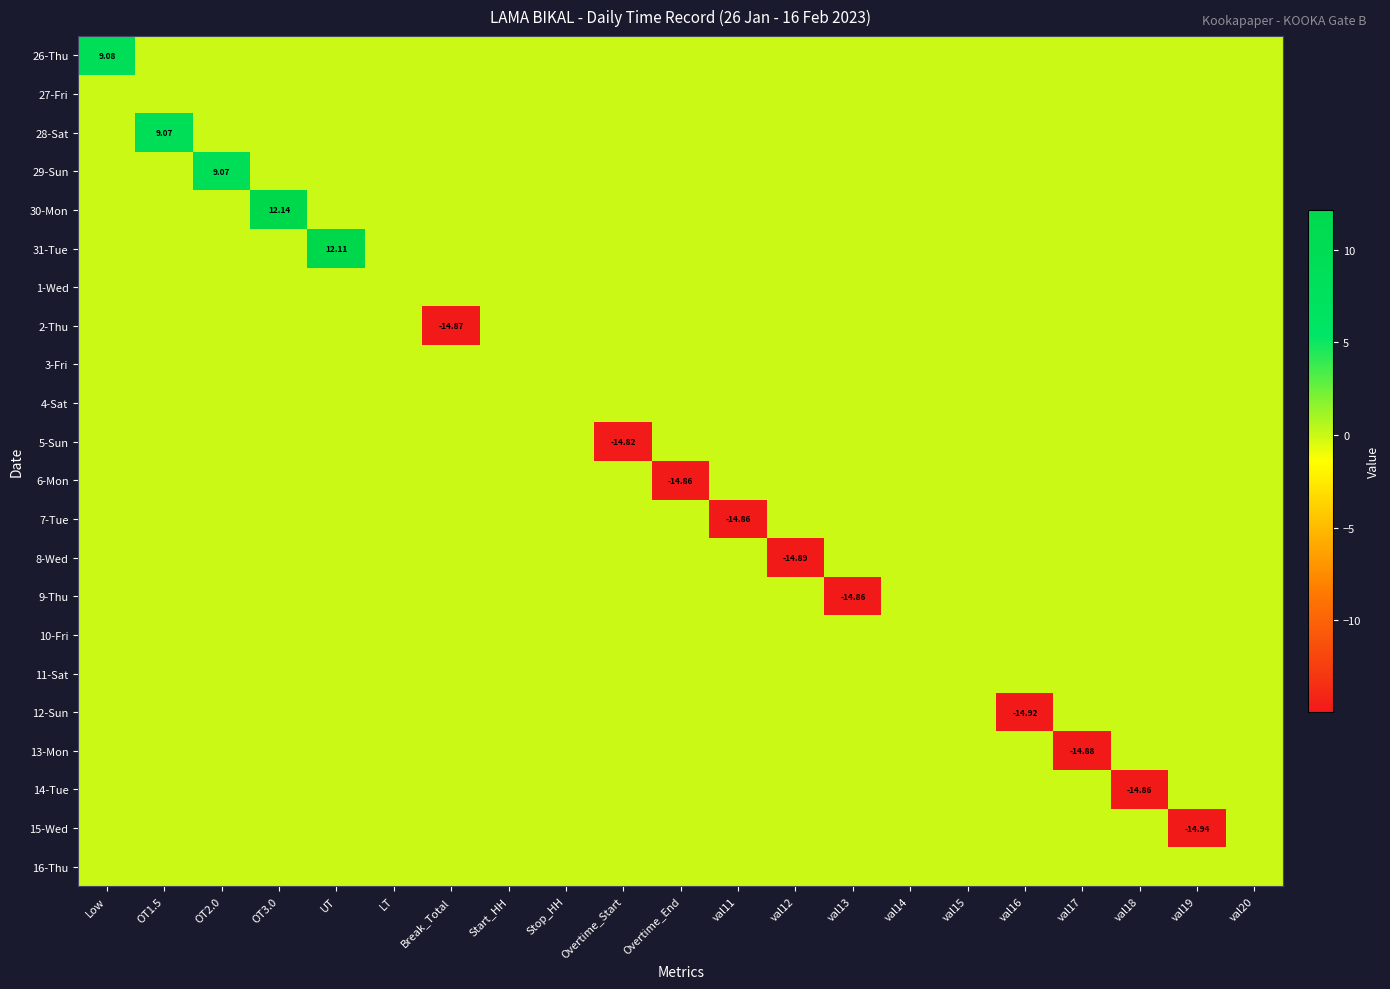

Between OT2.0 and Overtime_Start, which series saw the biggest shift?

5-Sun